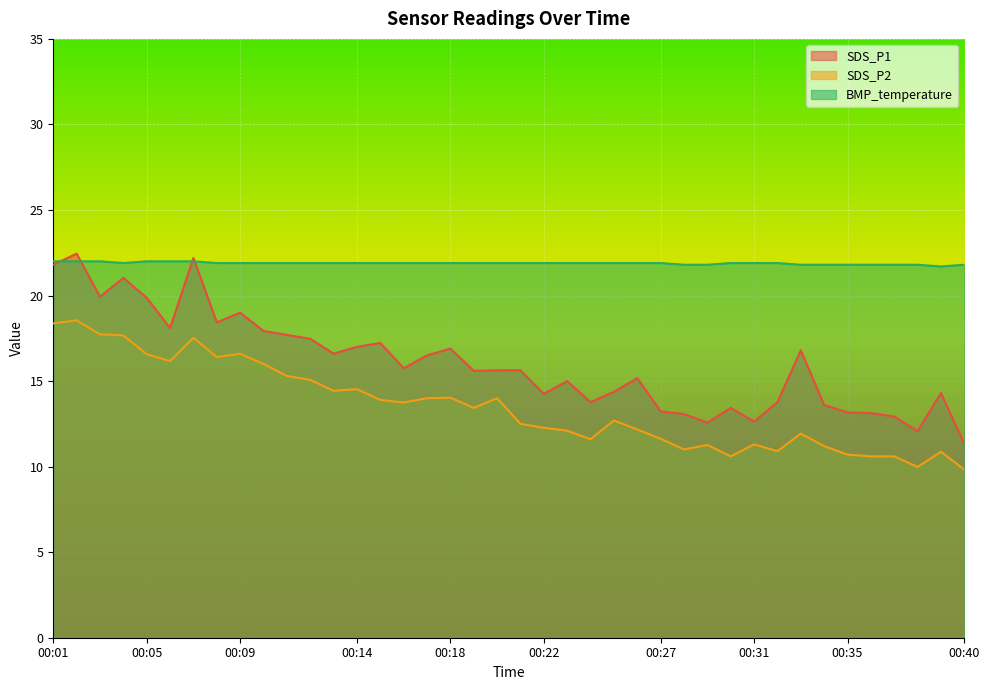

What is the difference between the SDS_P1 values at 00:14 and 00:24?

3.2